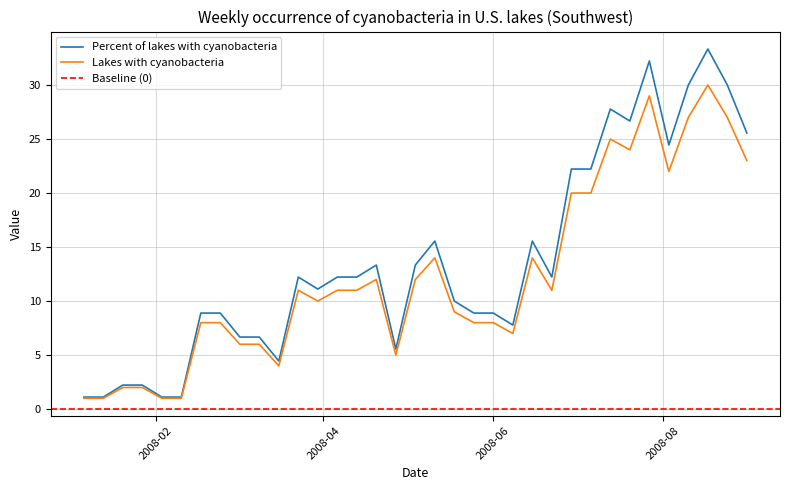

What is the lowest value of the Lakes with cyanobacteria series?

1.0